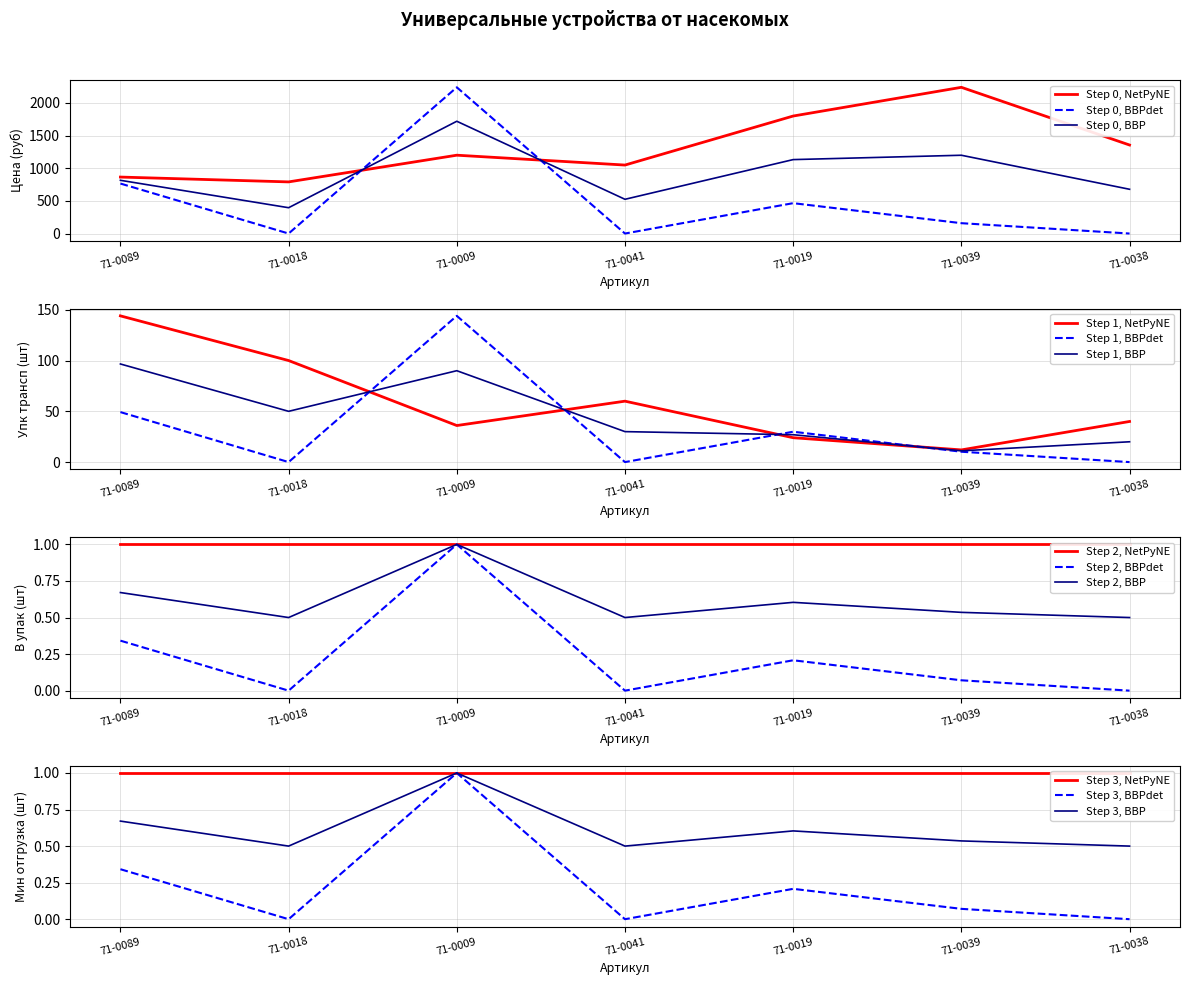

List the labels in order of Step 0, NetPyNE value, smallest first.

71-0018, 71-0089, 71-0041, 71-0009, 71-0038, 71-0019, 71-0039